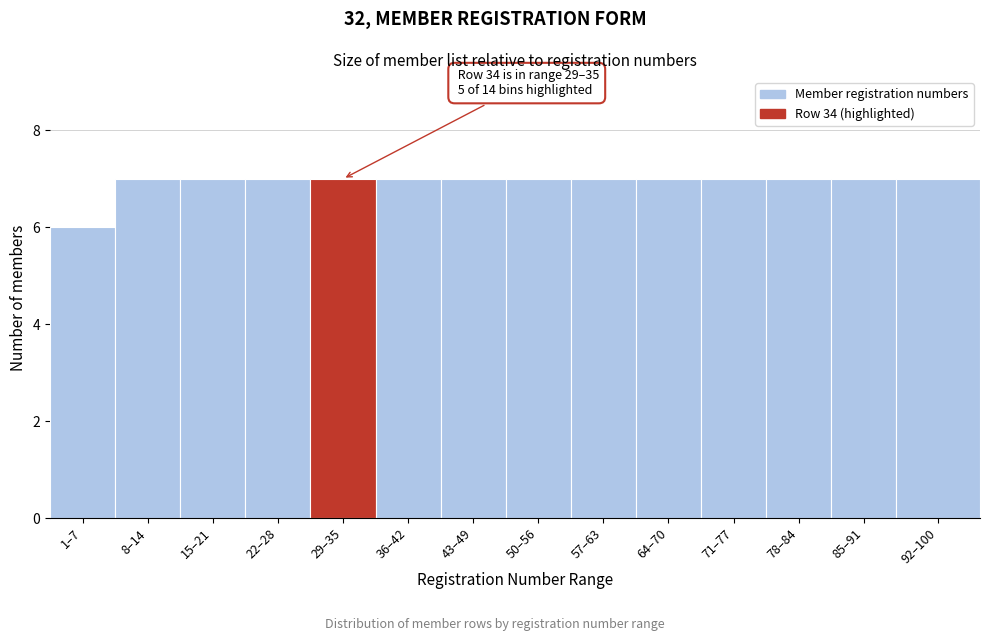

Reading left to right, what are all the values shown in this chart?

1–7=6	8–14=7	15–21=7	22–28=7	29–35=7	36–42=7	43–49=7	50–56=7	57–63=7	64–70=7	71–77=7	78–84=7	85–91=7	92–100=7